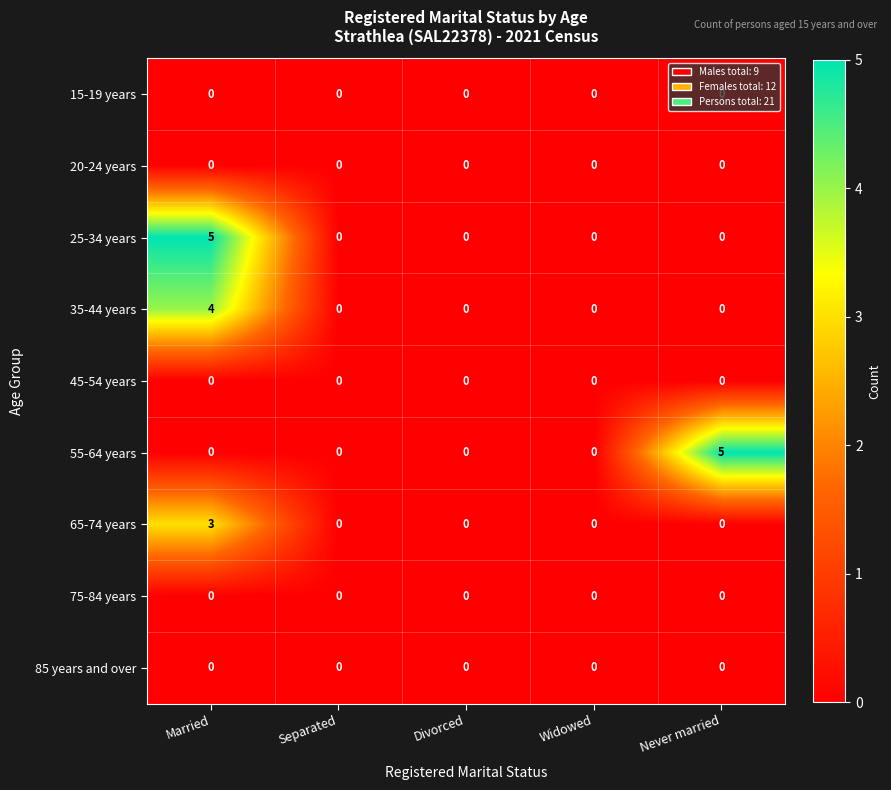

At which category is the sum across all series the highest?

Married